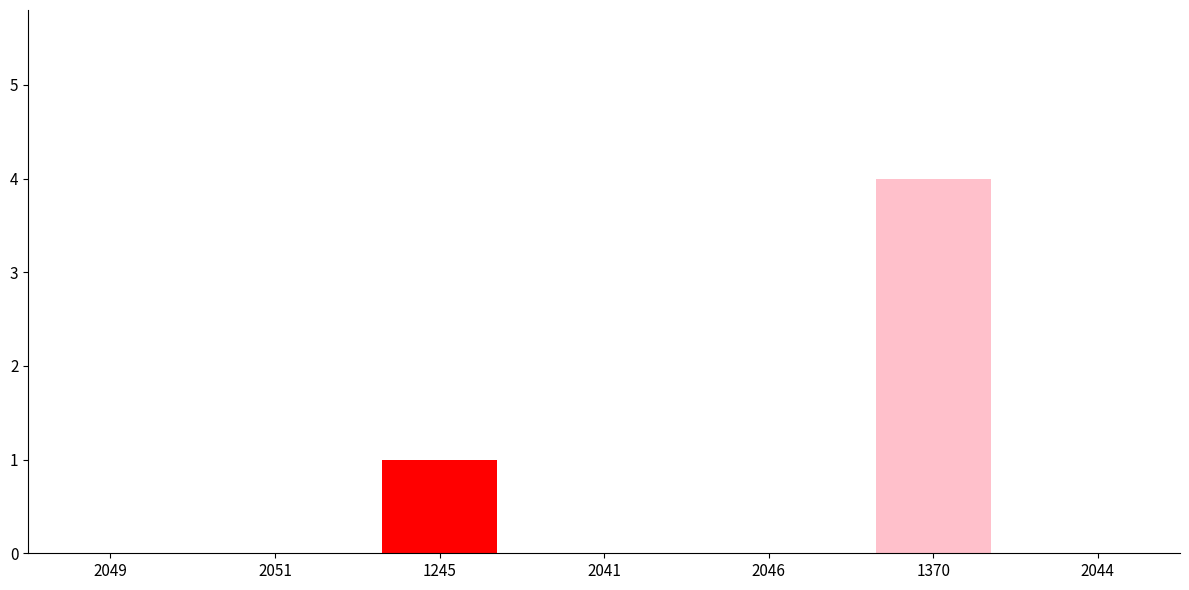

True or false: the data shows 2 at 2051.

False